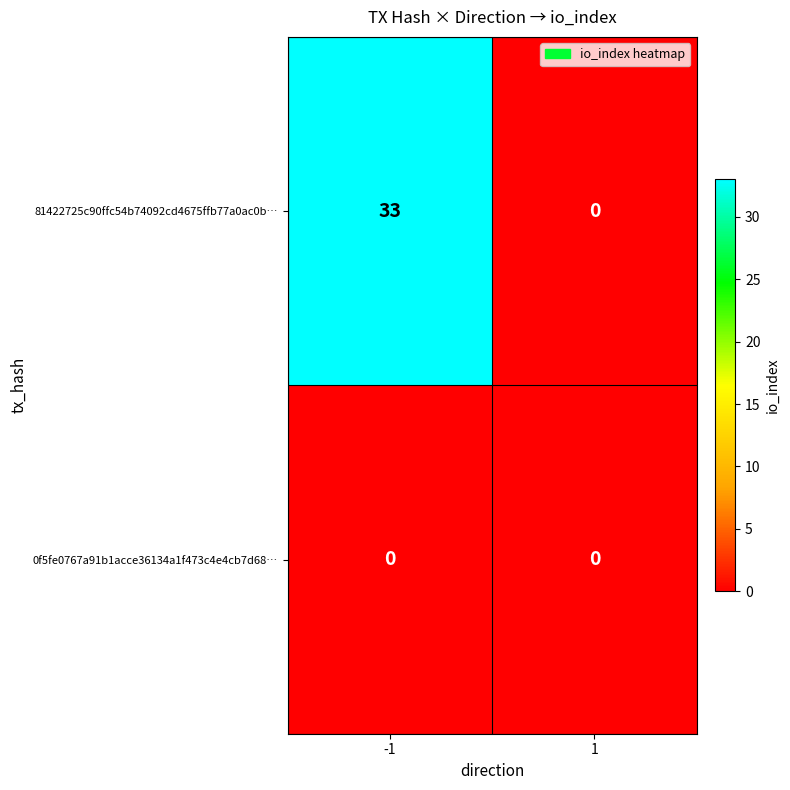

Reading left to right, what are all the values shown in this chart?

81422725c90ffc54b74092cd4675ffb77a0ac0b…: -1=33	1=0
0f5fe0767a91b1acce36134a1f473c4e4cb7d68…: -1=0	1=0